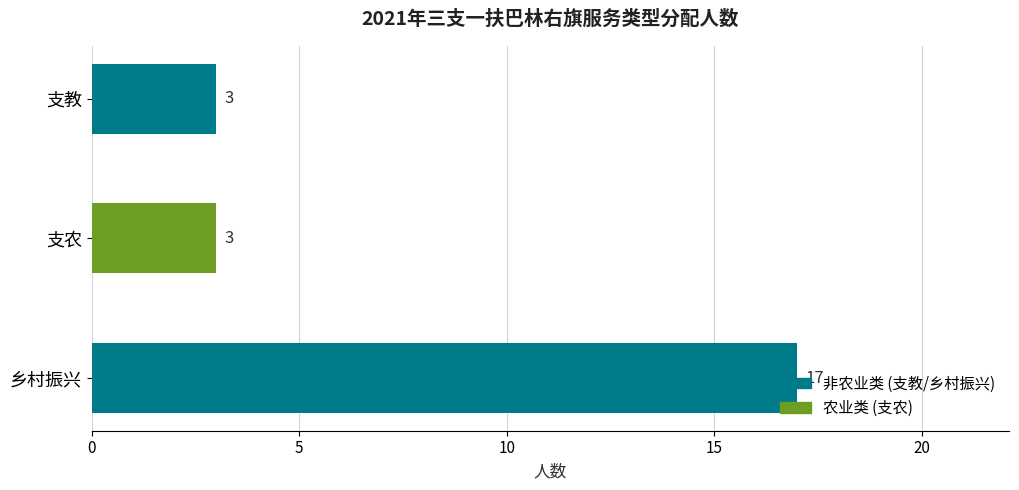

At which category does the chart reach its peak across all series?

乡村振兴